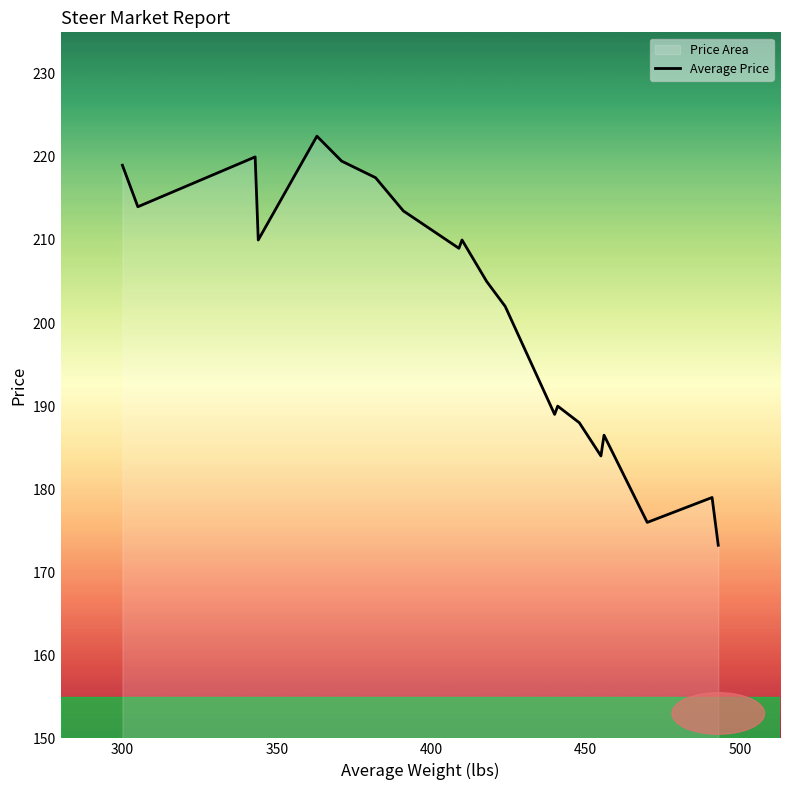

How many interior local peaks (higher than both neighbors) does the data have?

6